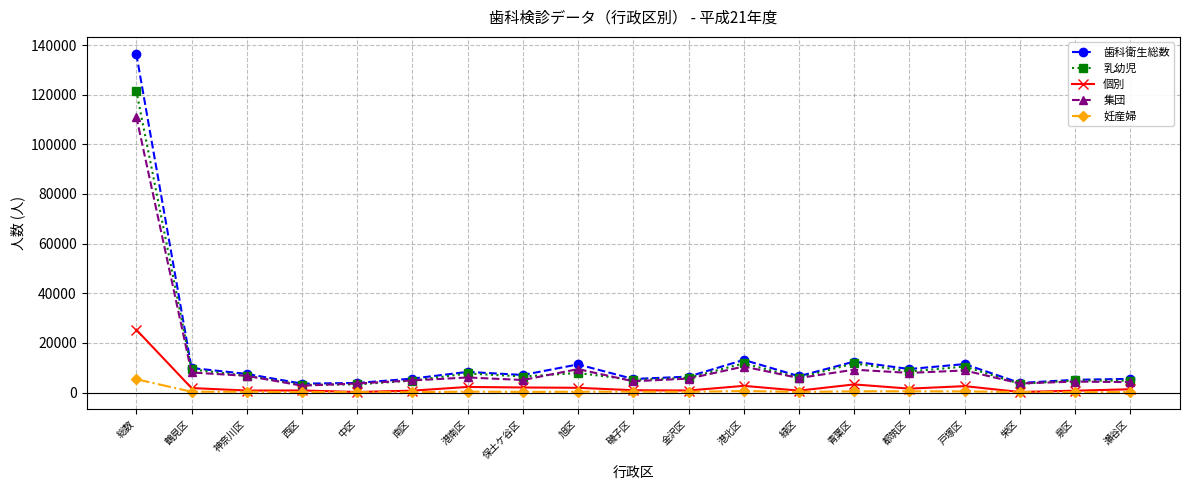

What is the total value across all series at 港北区?

38596